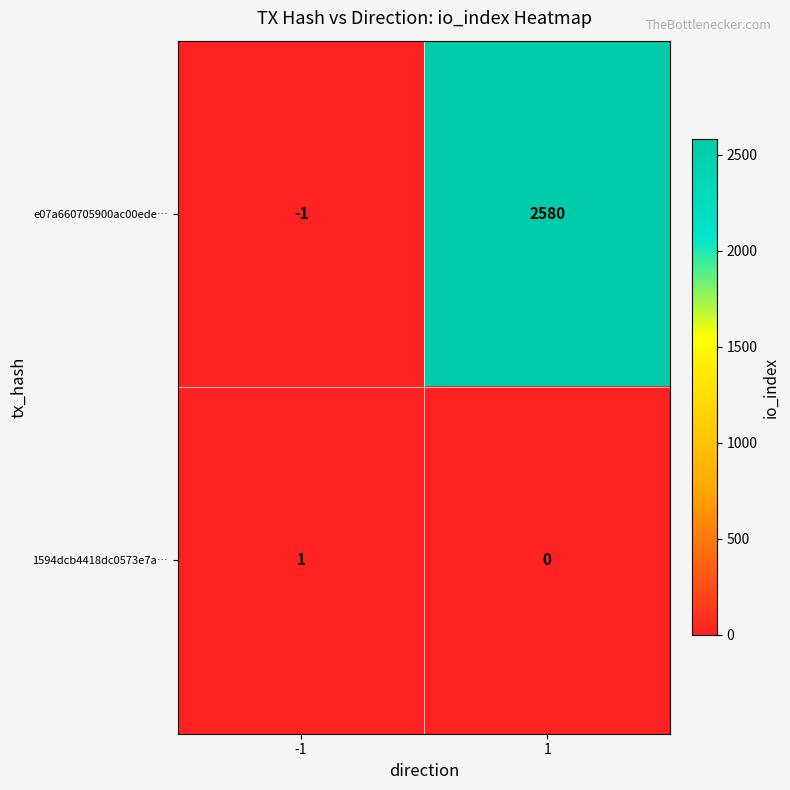

What is the difference between the highest and lowest values at -1?

2